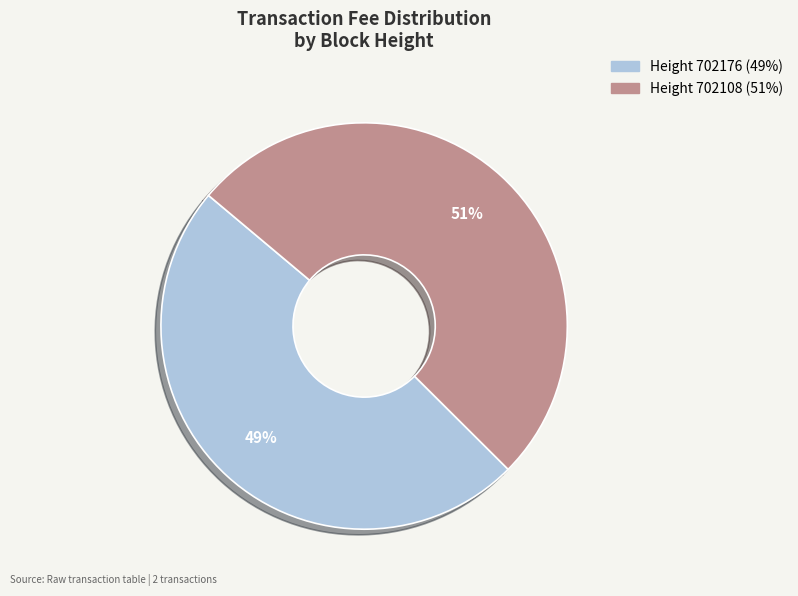

How many slices are in this pie chart?

2